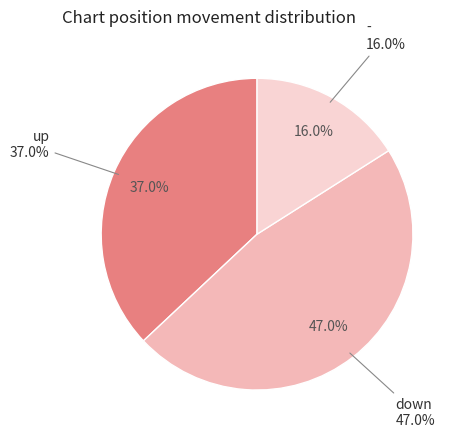

To the nearest percent, what percentage of the pie is -?

16%